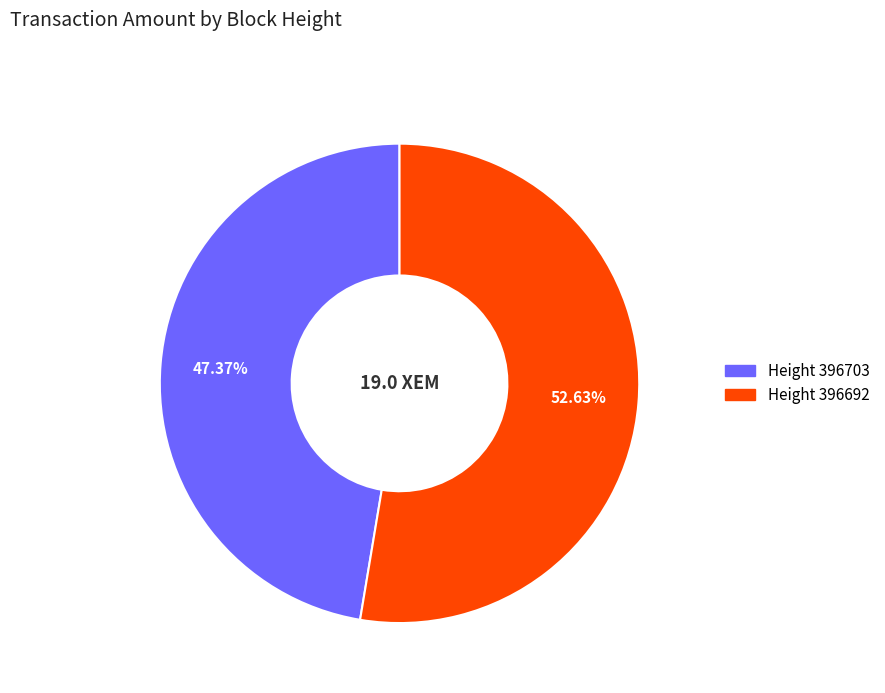

Is there a majority slice in this chart?

Yes